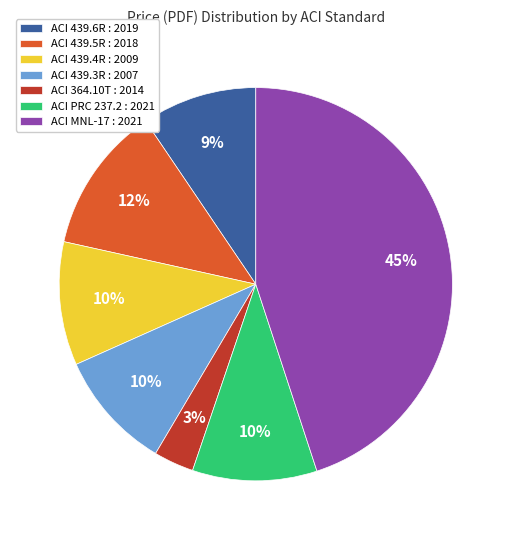

The ACI MNL-17 : 2021 slice represents 34% of the pie. True or false?

False